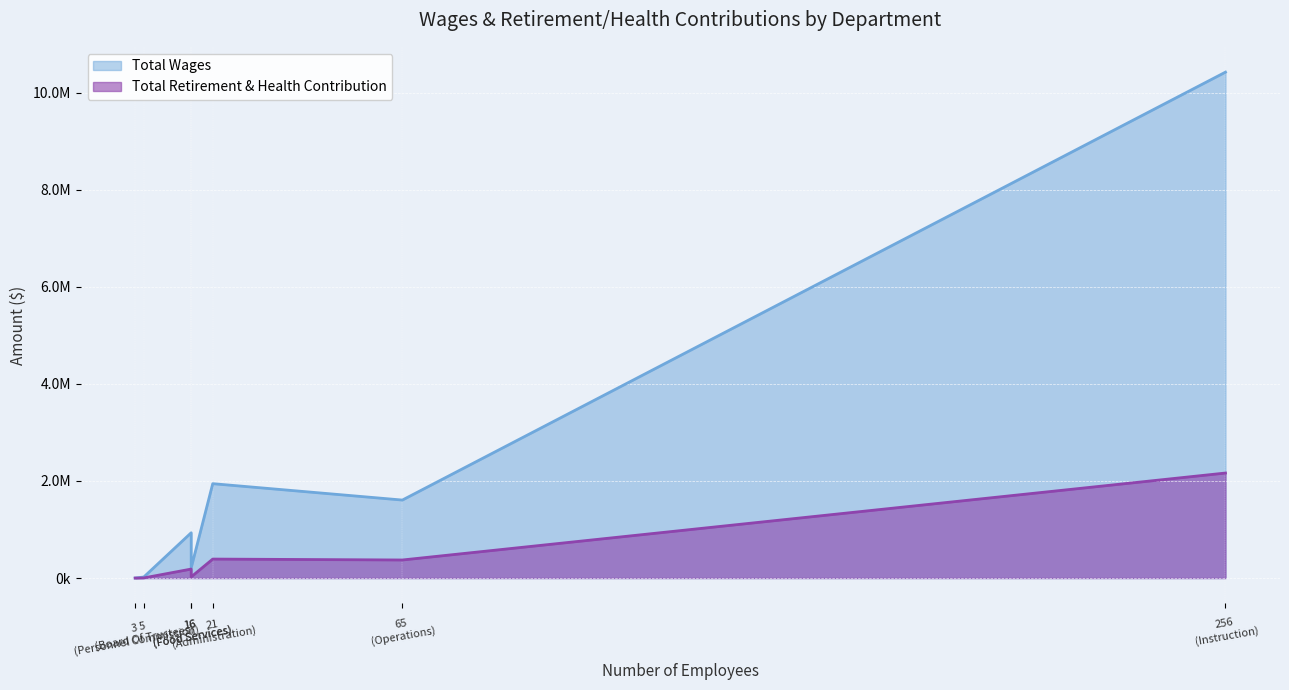

At which category is the sum across all series the highest?

Instruction